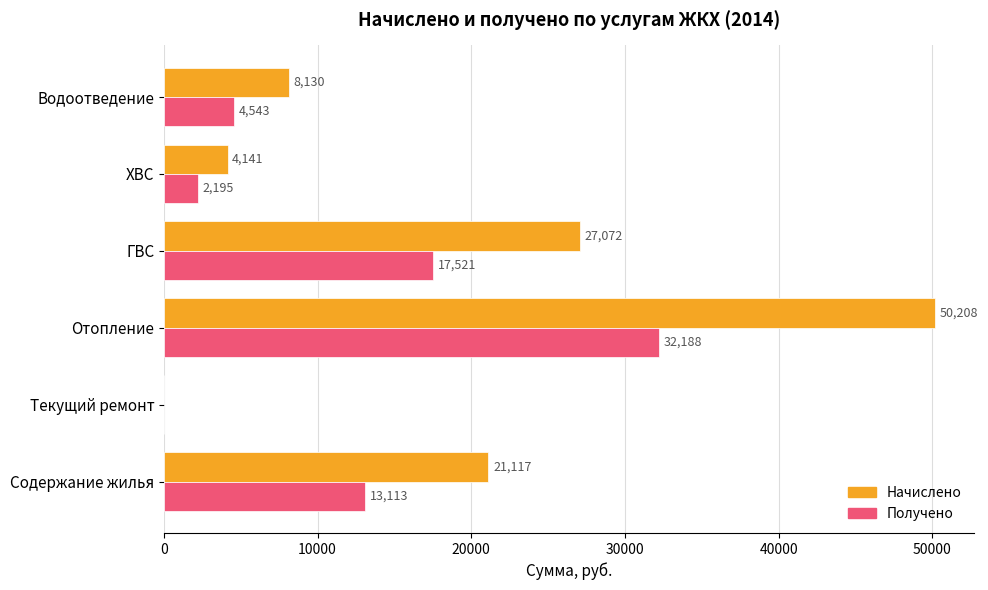

True or false: Начислено has a value of 50207.7 at Отопление.

True